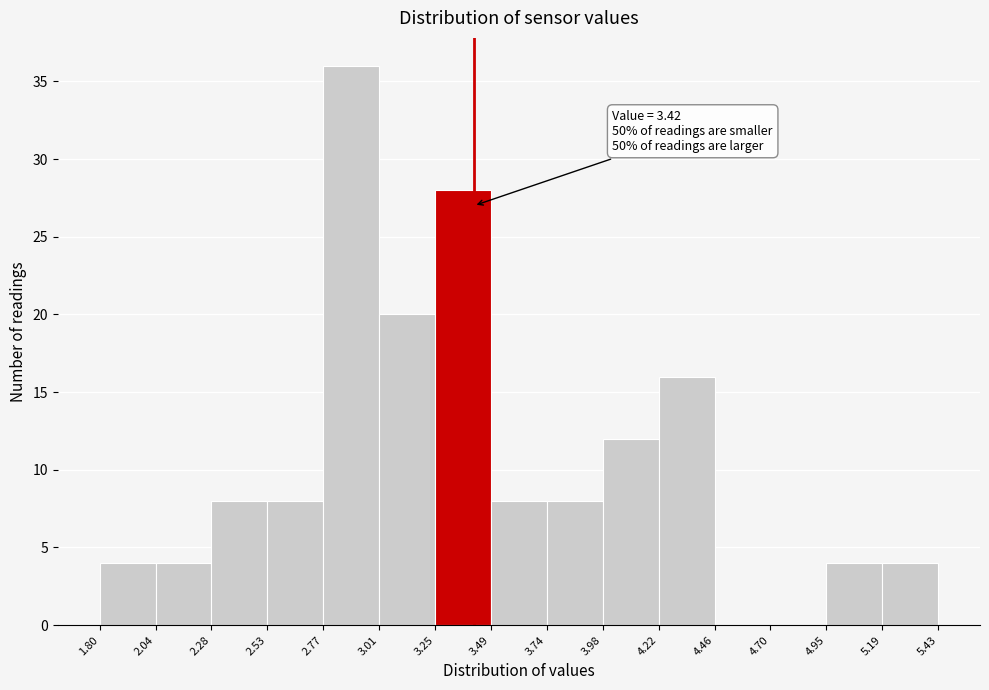

Over which range of the x-axis is the bar tallest?

2.77 to 3.01